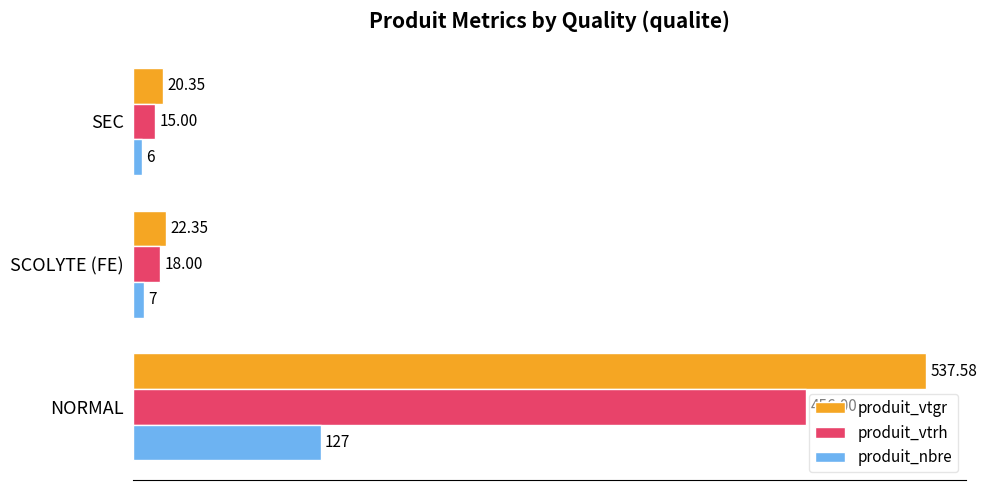

Which category has the lowest value in the produit_nbre series?

SEC